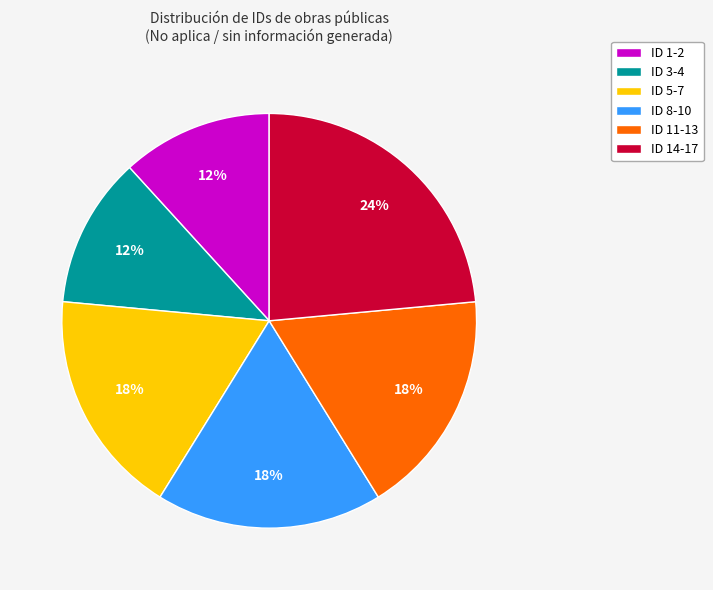

Is ID 3-4 the majority of the pie?

No